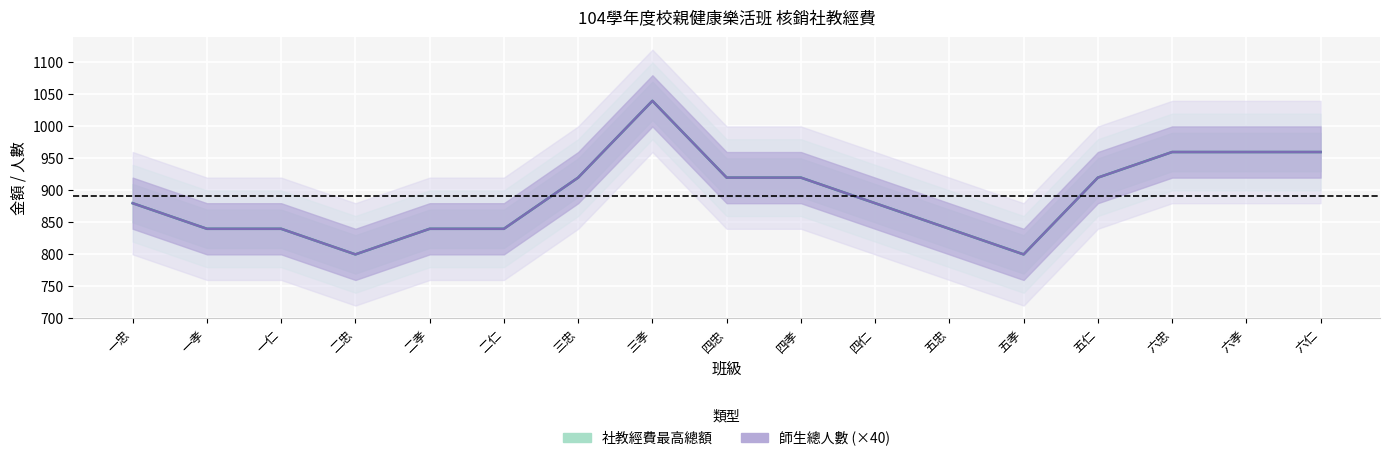

What are all the series names shown in the legend?

社教經費最高總額, 師生總人數 (×40)